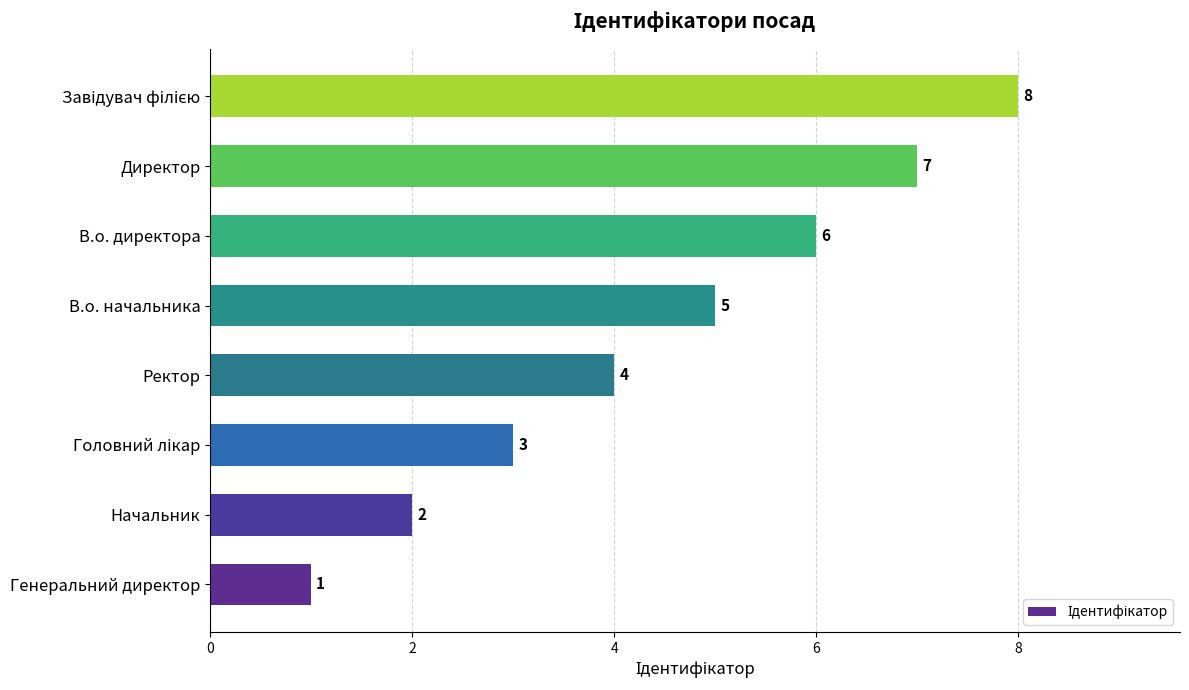

Where is the data nearest to the value 4?

Ректор